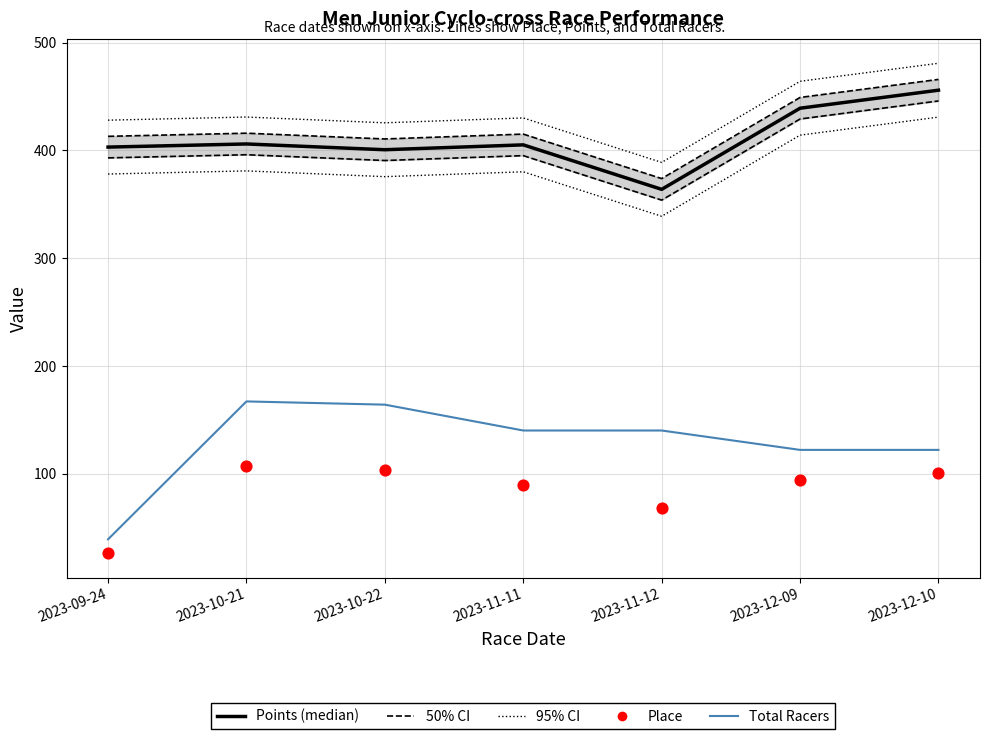

Is the value of Place at 2023-10-21 greater than the value of 50% CI (Points ±10) at 2023-09-24?

No